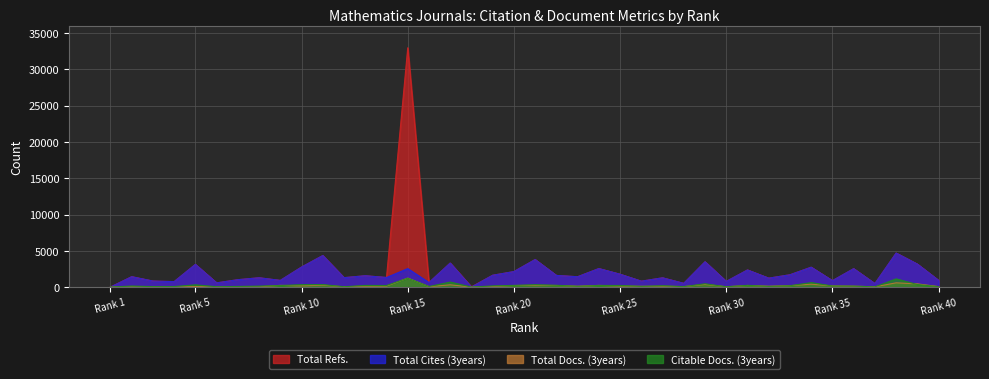

True or false: Total Refs. and Total Docs. (3years) cross at least once.

False